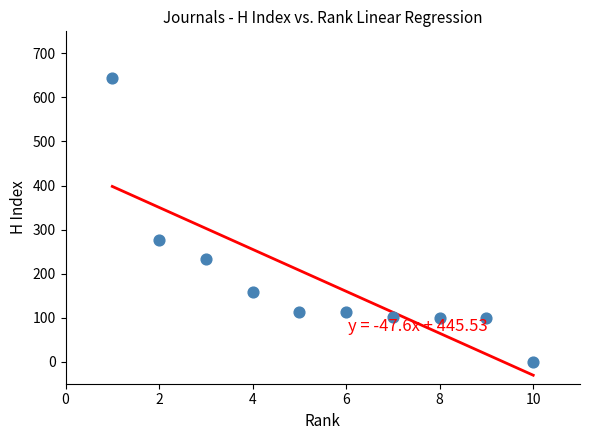

What Y value in the scatter plot is closest to 321?

276